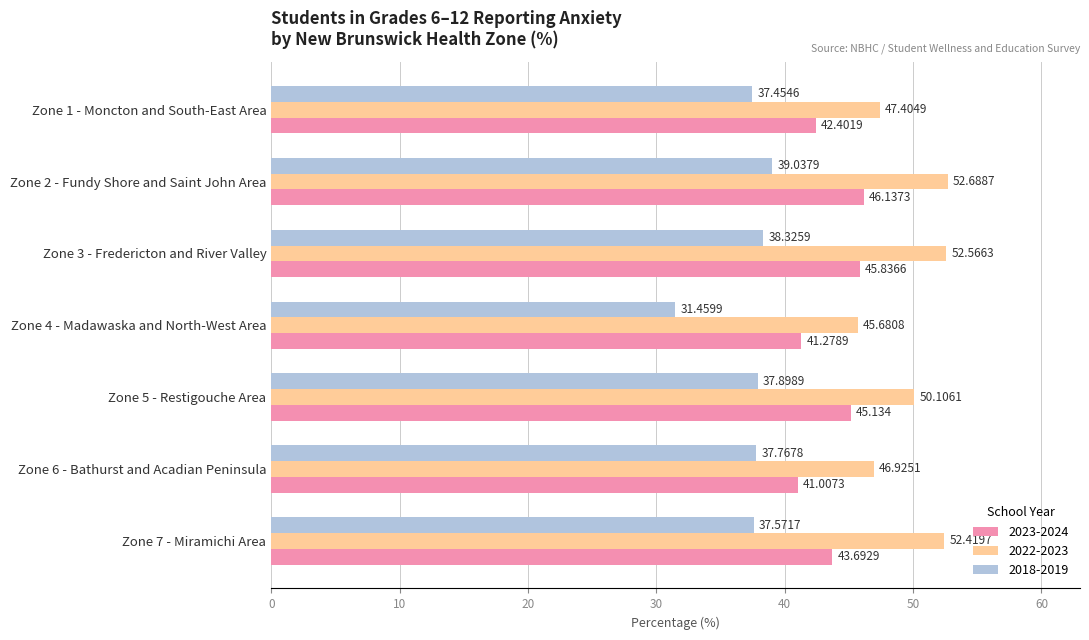

The value of 2018-2019 at Zone 4 - Madawaska and North-West Area is 31.5. True or false?

True